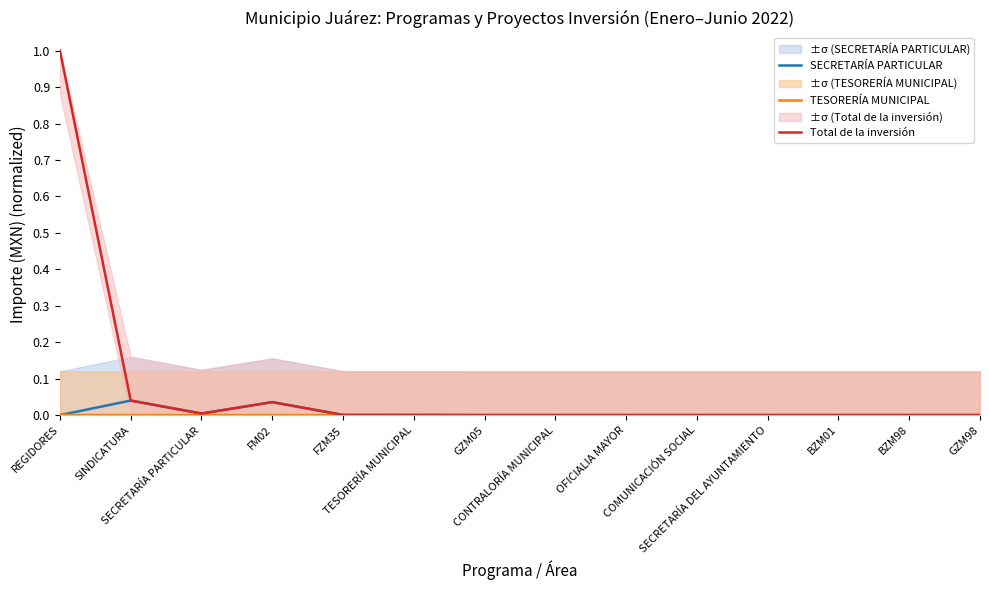

True or false: TESORERÍA MUNICIPAL has more than 0 points higher than both neighbors.

True